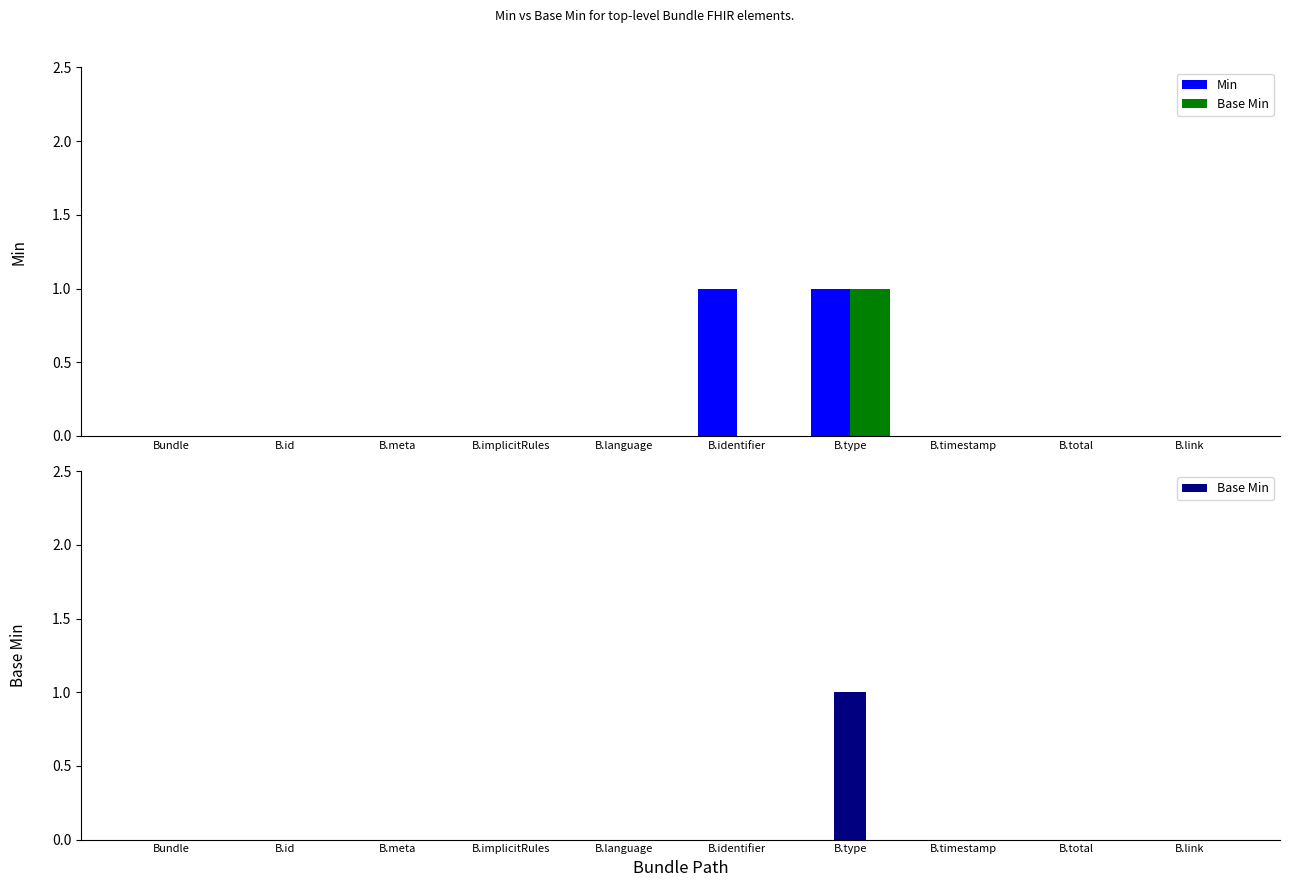

What are all the series names shown in the legend?

Min, Base Min